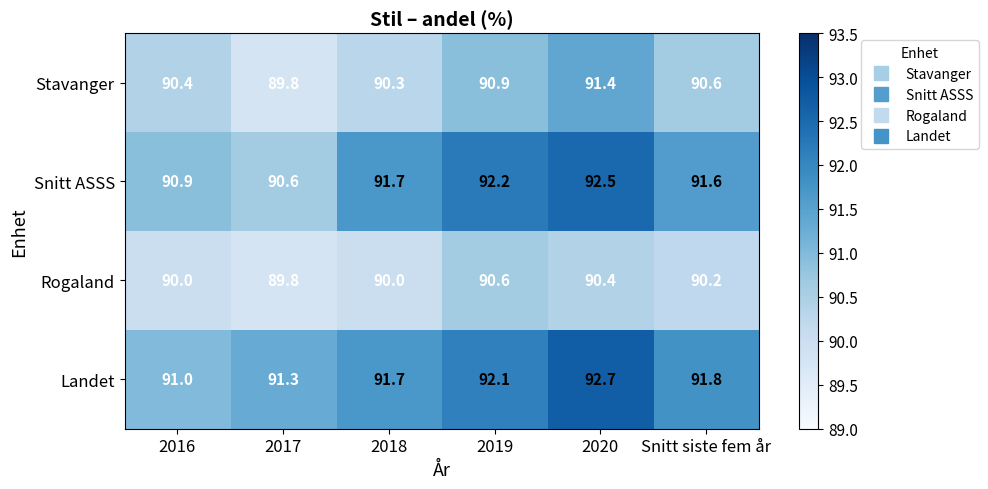

Reading right to left, what are all the values shown in this chart?

Stavanger: Snitt siste fem år=90.6	2020=91.4	2019=90.9	2018=90.3	2017=89.8	2016=90.4
Snitt ASSS: Snitt siste fem år=91.6	2020=92.5	2019=92.2	2018=91.7	2017=90.6	2016=90.9
Rogaland: Snitt siste fem år=90.2	2020=90.4	2019=90.6	2018=90.0	2017=89.8	2016=90.0
Landet: Snitt siste fem år=91.8	2020=92.7	2019=92.1	2018=91.7	2017=91.3	2016=91.0